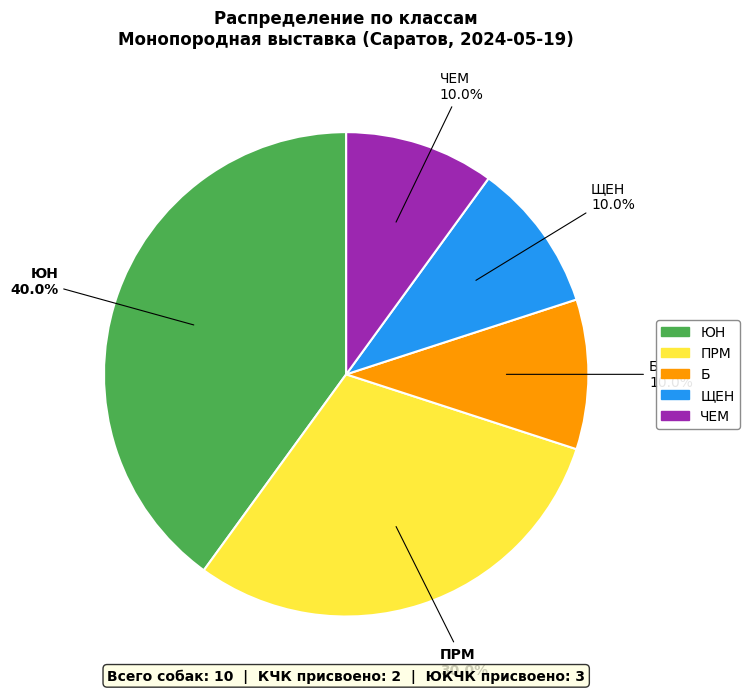

Is there any slice that represents more than half of the pie?

No